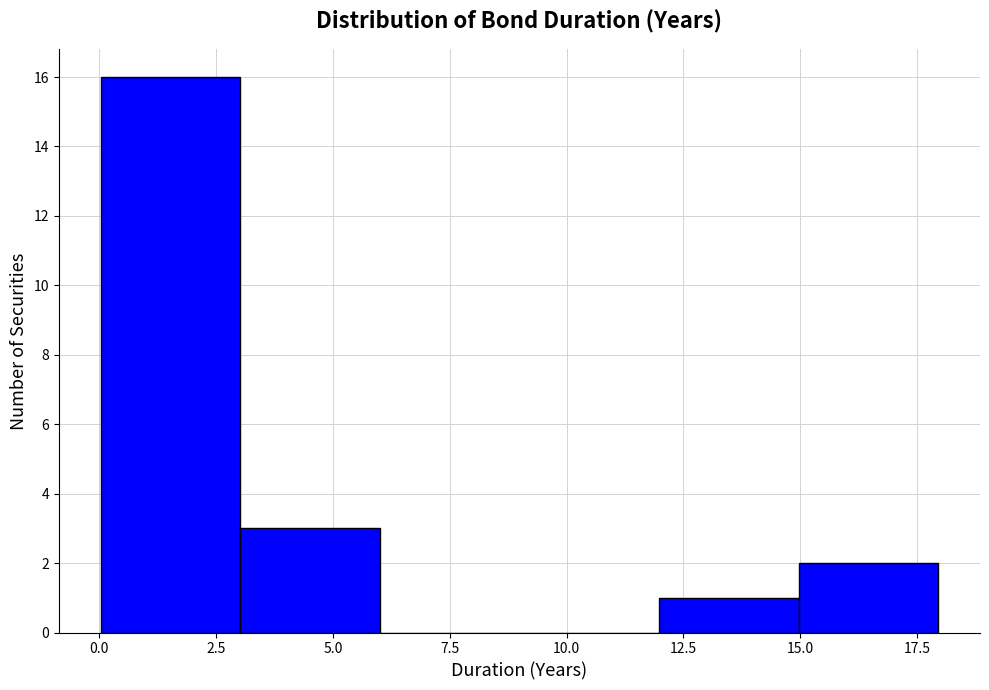

Which range on the x-axis has the tallest bar?

0 to 3